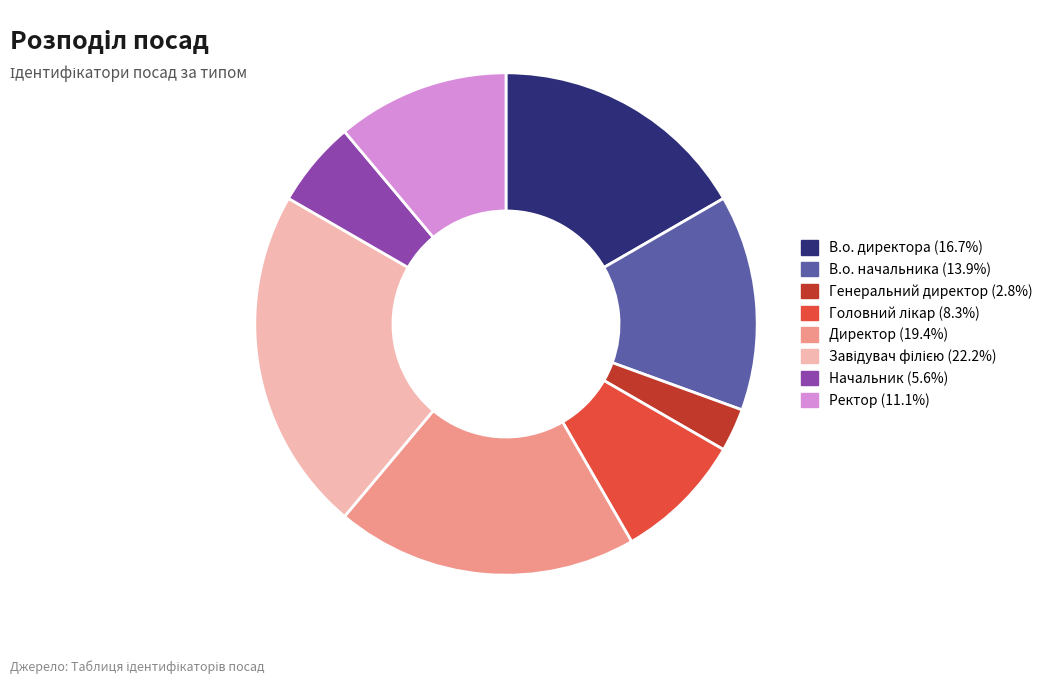

Does any single category account for the majority?

No